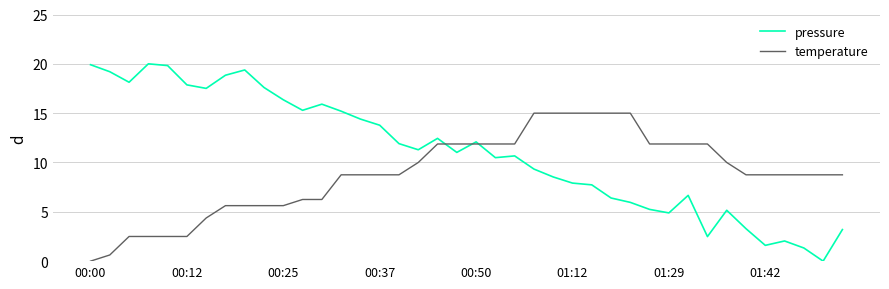

Rank the series by their maximum value, from highest to lowest.

pressure, temperature